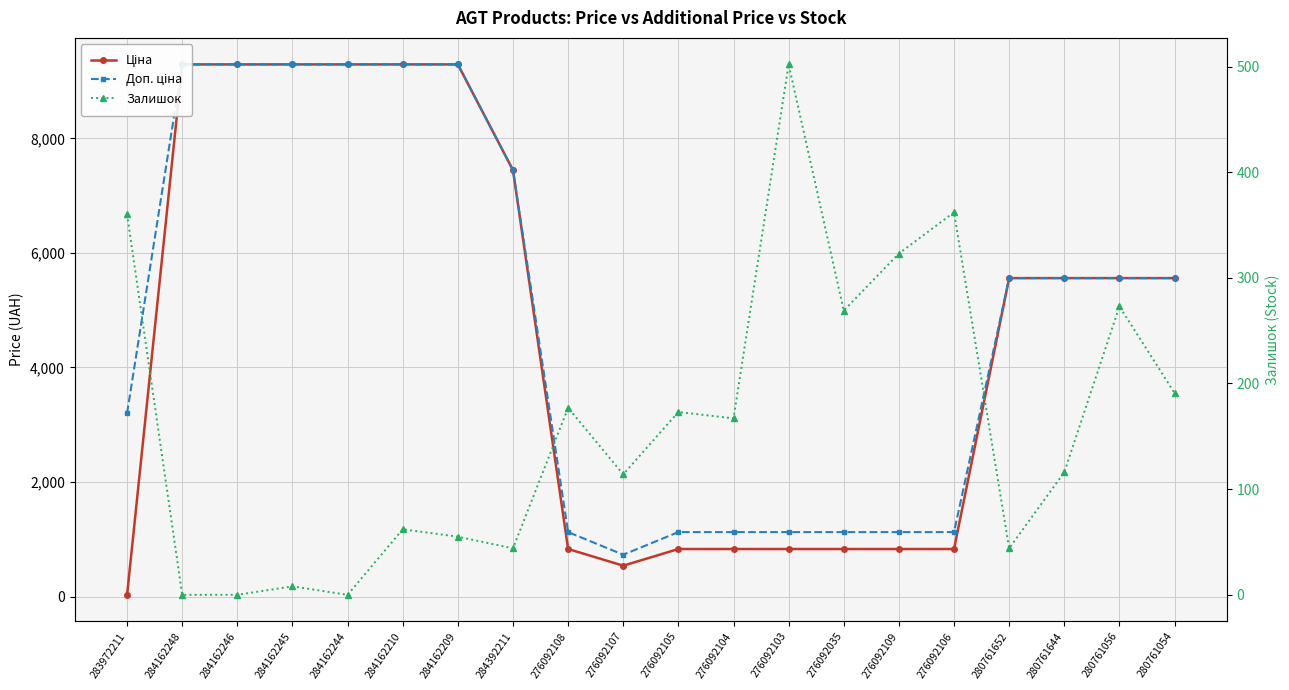

Where is the first local minimum for Залишок?

284162244